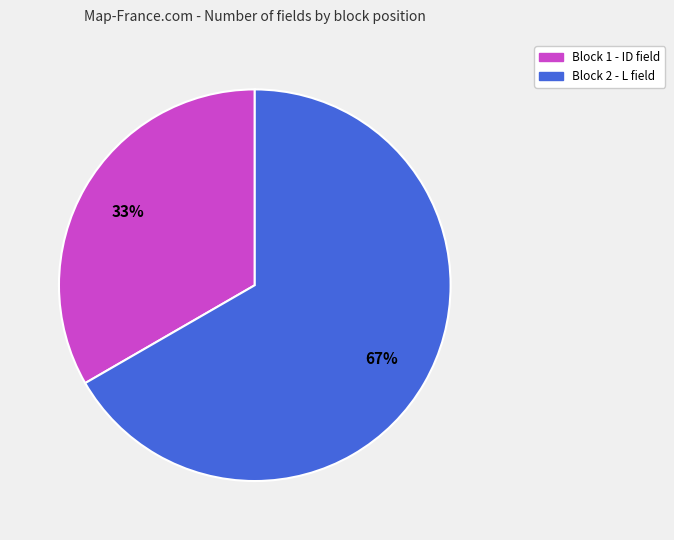

Which slice represents more than half of the pie?

Block 2 - L field